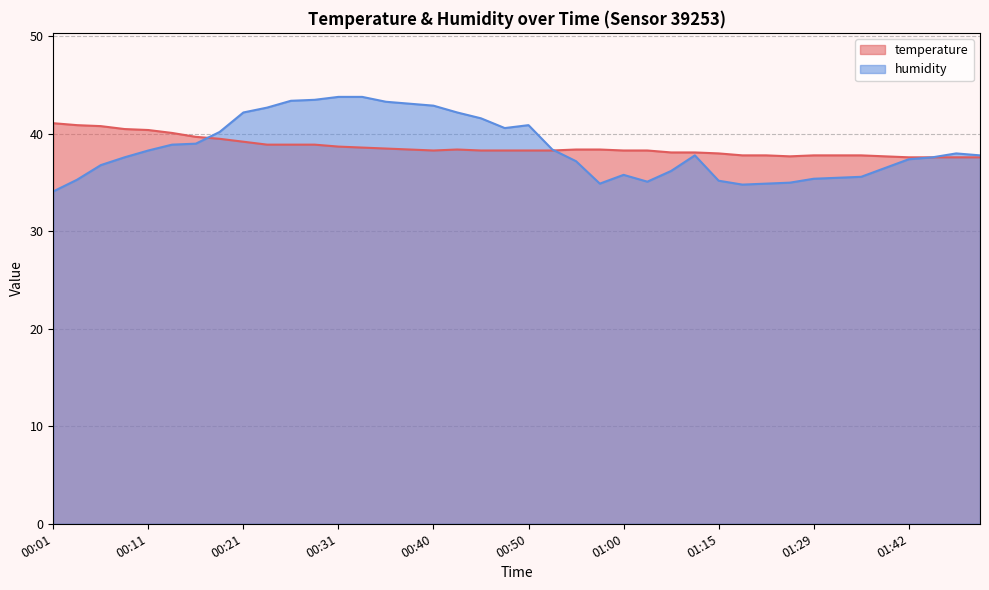

What is the total value across all series at 00:28?

82.4